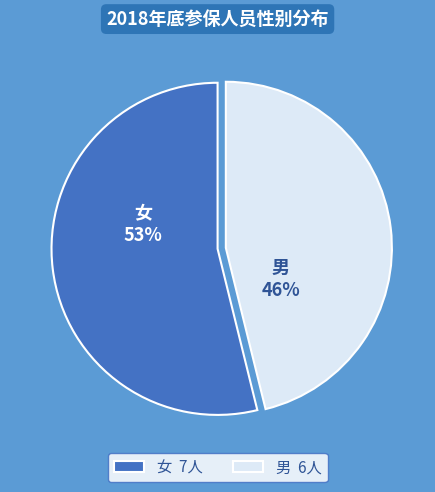

Combined, what portion of the pie is 女 and 男?

100.0%